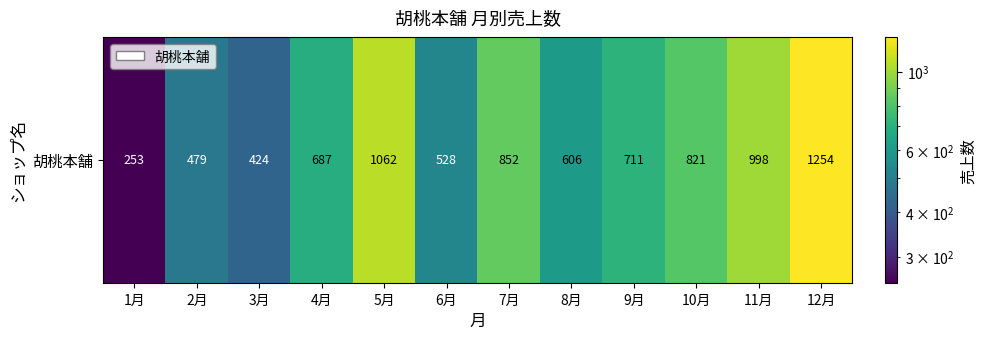

Reading right to left, extract all data points from this chart.

12月=1254	11月=998	10月=821	9月=711	8月=606	7月=852	6月=528	5月=1062	4月=687	3月=424	2月=479	1月=253